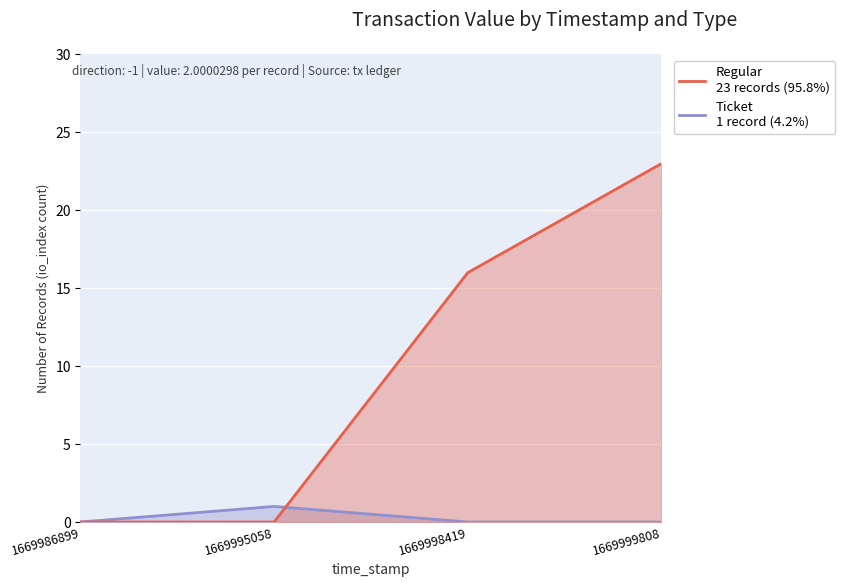

Which category has the lowest value in the Regular series?

1669986899